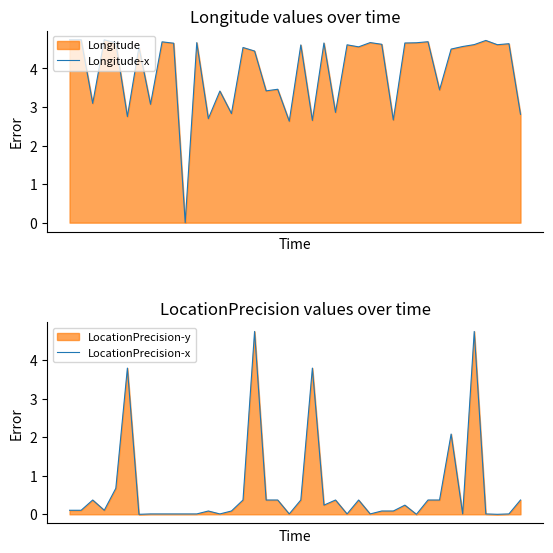

What is the difference between the maximum and second lowest values in the Longitude-x series?

2.1